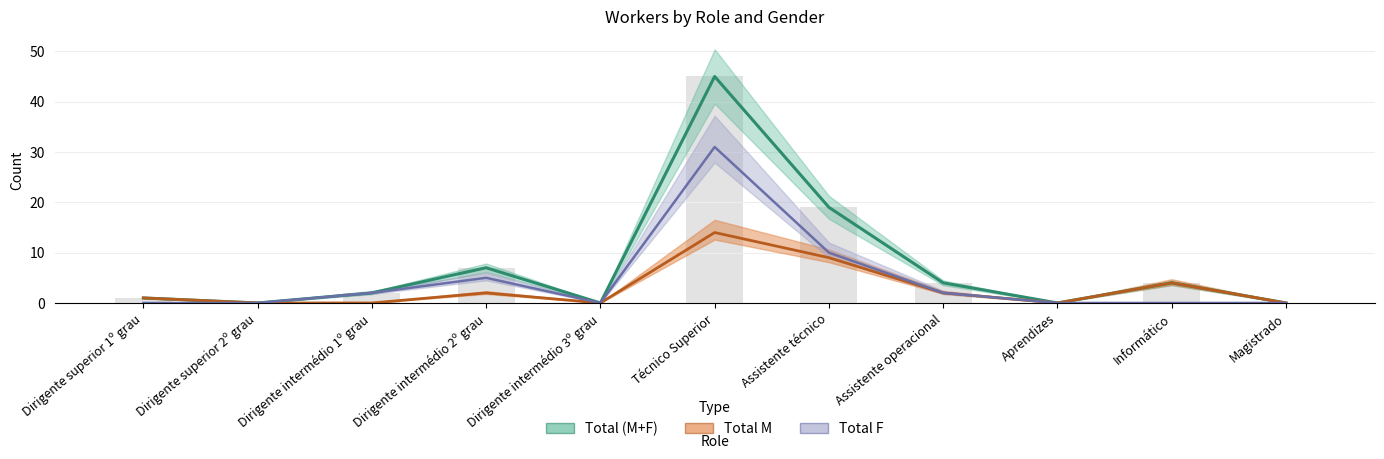

What is the difference between the maximum and minimum values in the Total (M+F) series?

45